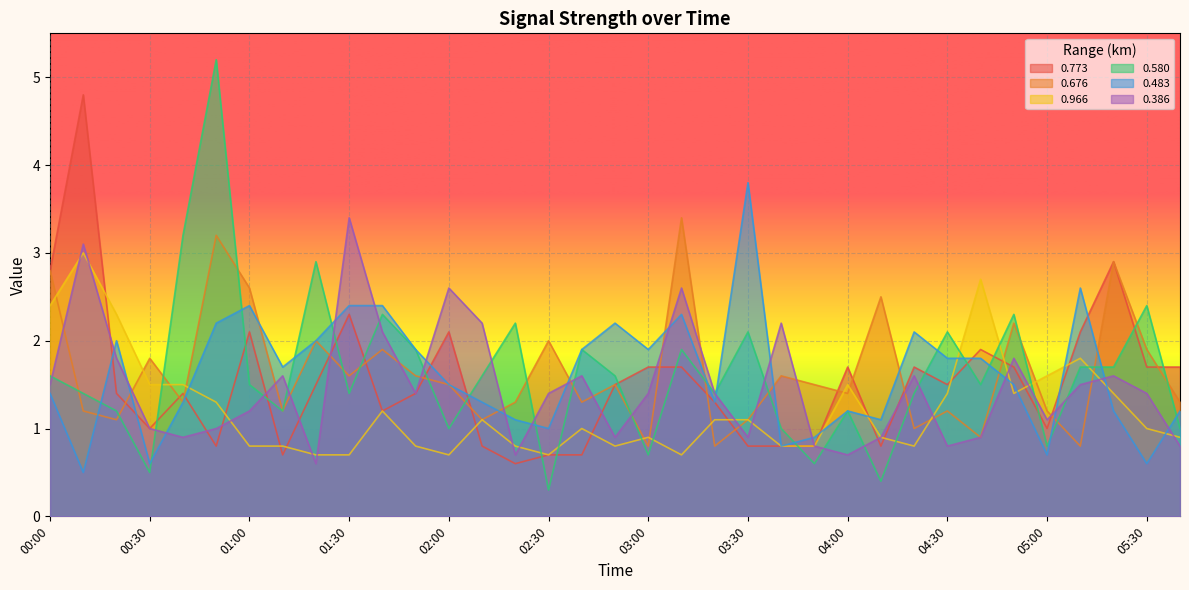

In 0.773, how many points are higher than both neighbors (excluding endpoints)?

9